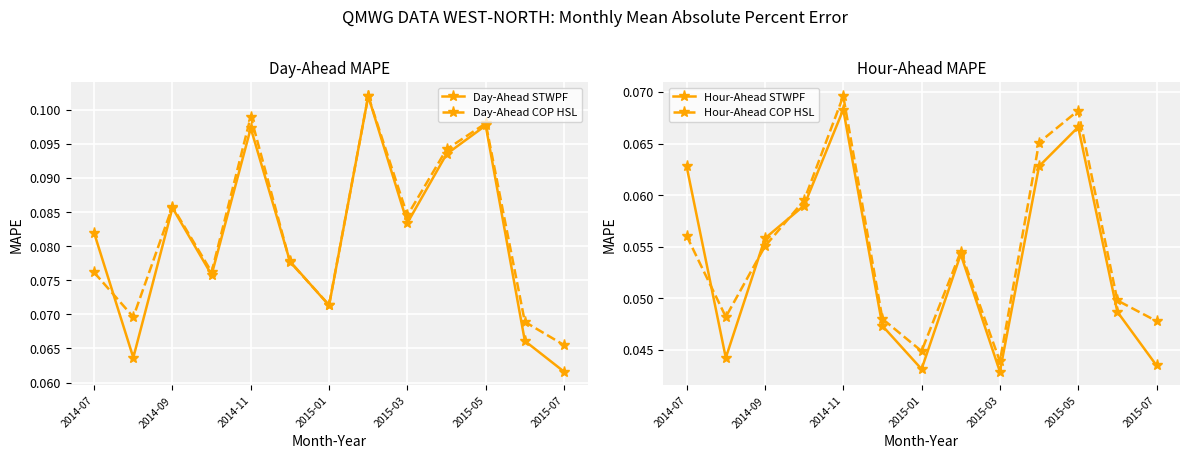

True or false: Day-Ahead STWPF has more than 1 interior local peaks.

True